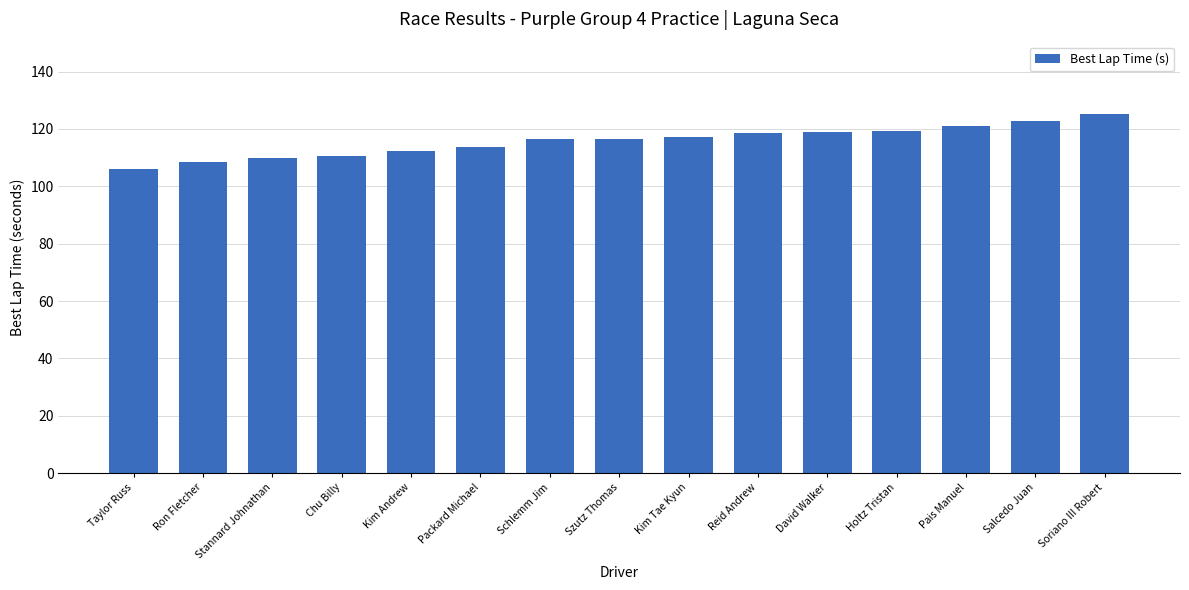

What position from the left is Pais Manuel?

13